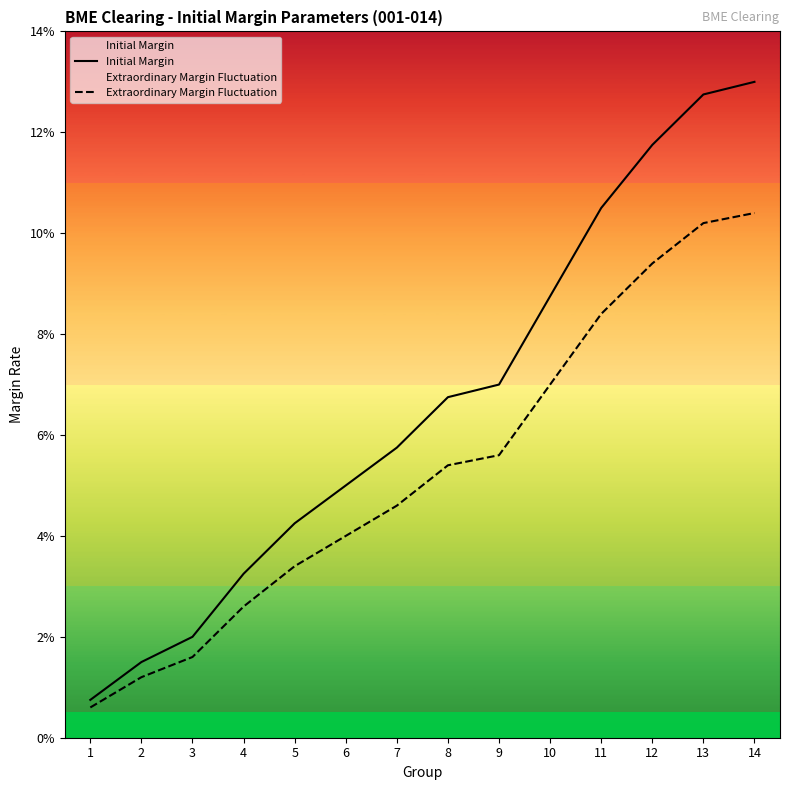

Which series has the largest total across all categories?

Initial Margin